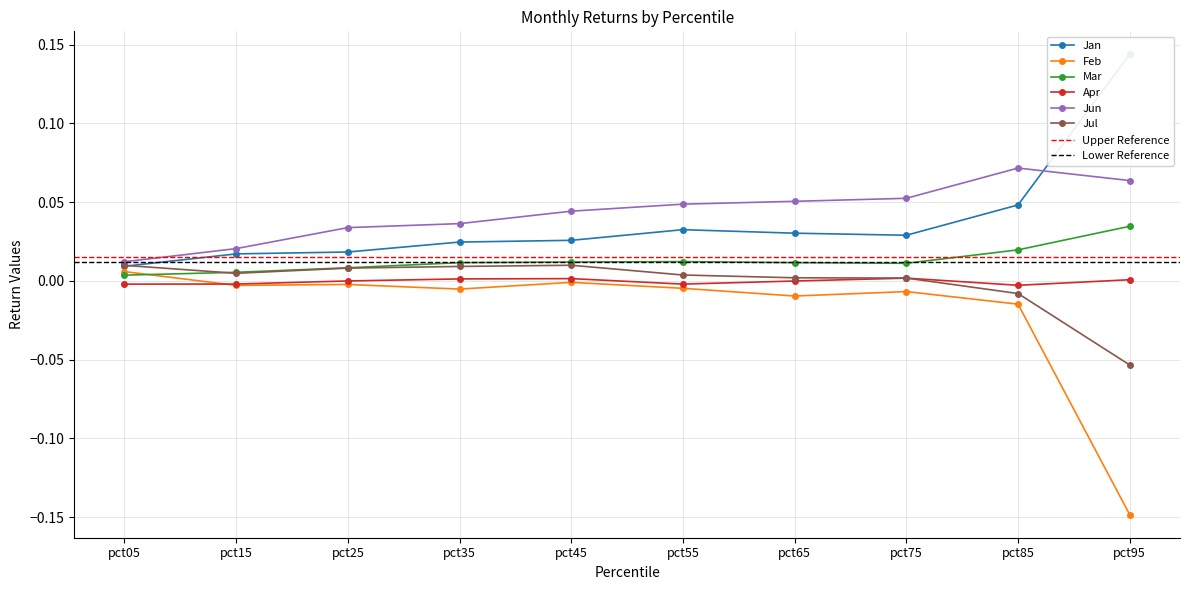

Which series ends up on top after the final intersection of Apr and Feb?

Apr